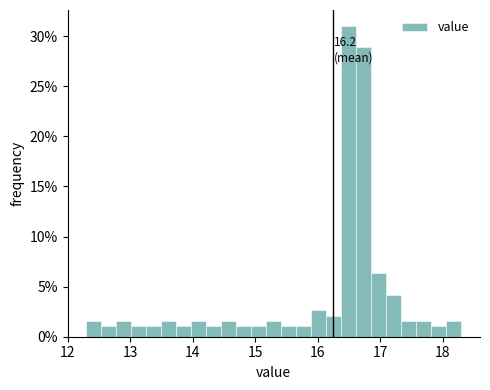

Read against the x-axis, roughly where is the centre of the tallest bar?

16.5